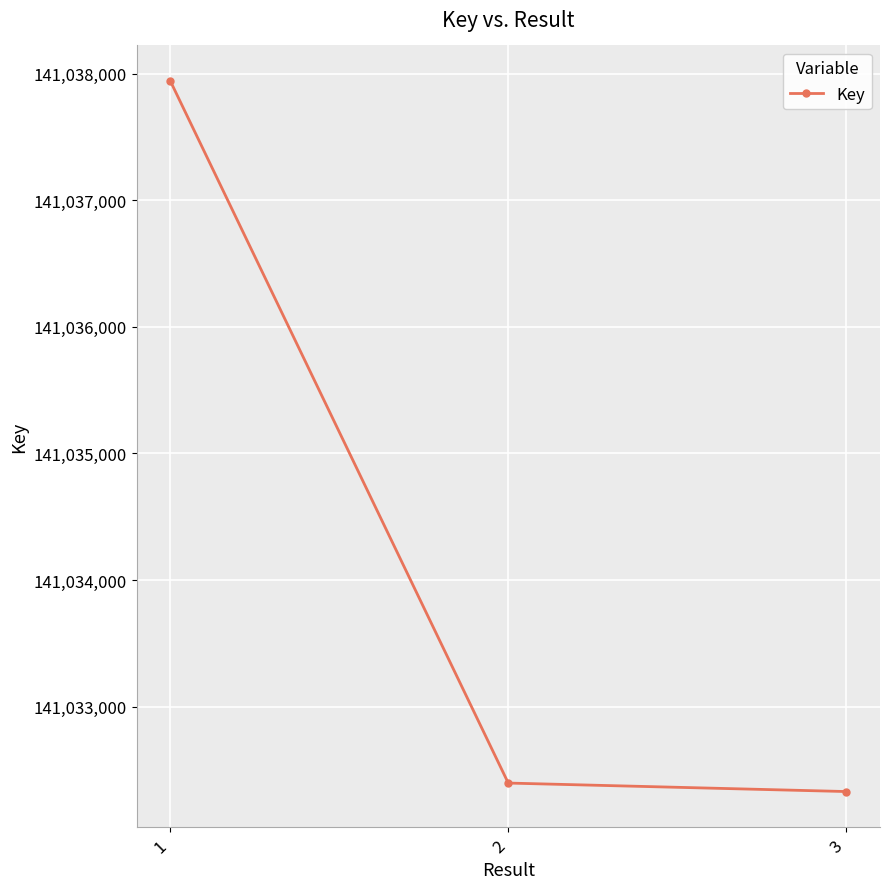

What is the approximate value at 3, to the nearest 50?

141032350